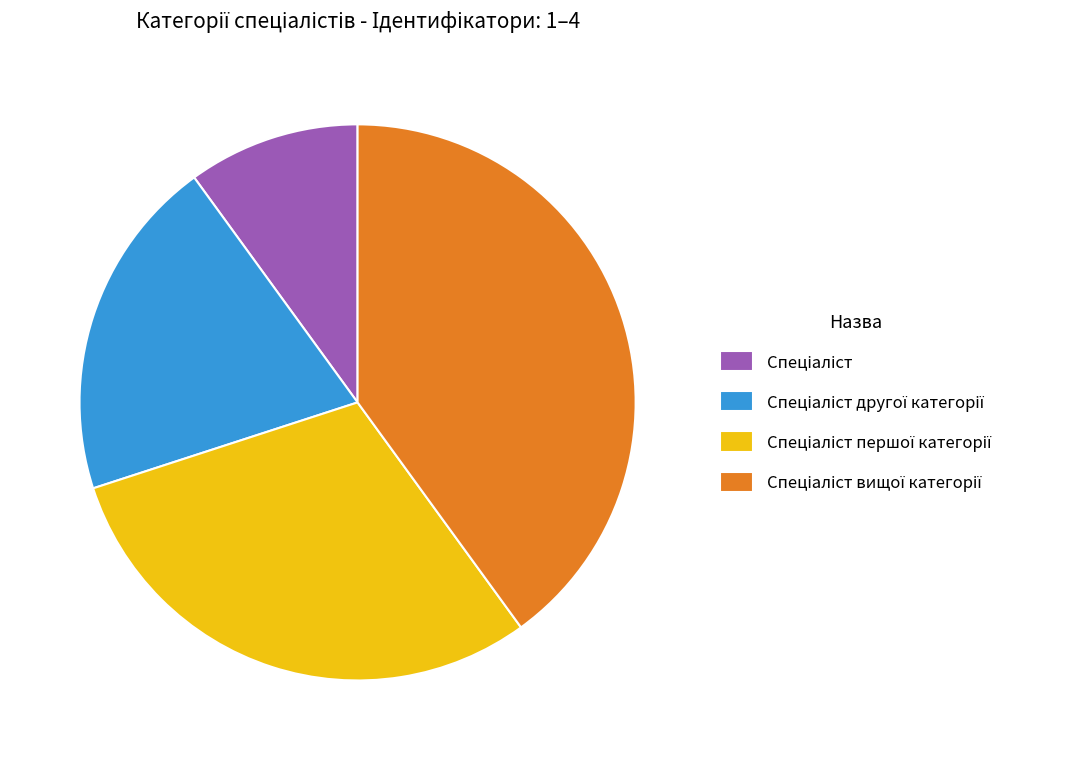

Does any single category account for the majority?

No